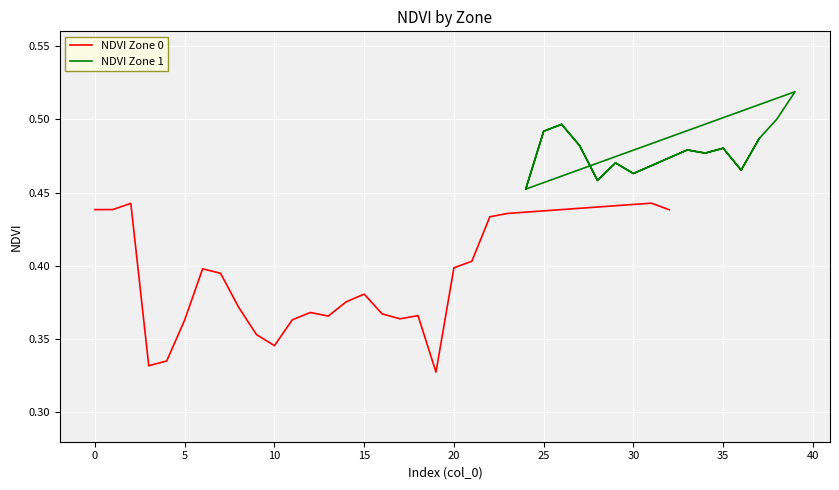

List the series in order of their peak value, highest first.

NDVI Zone 1, NDVI Zone 0